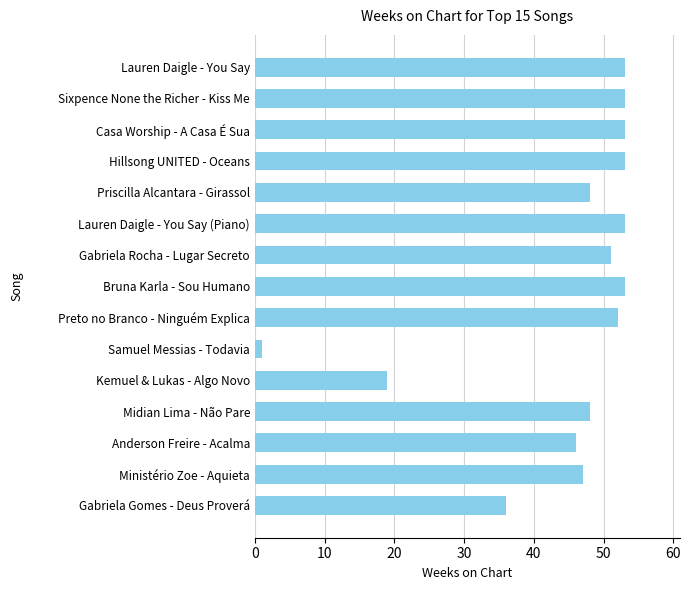

What value does the data have at Gabriela Rocha - Lugar Secreto, to the nearest 5?

50